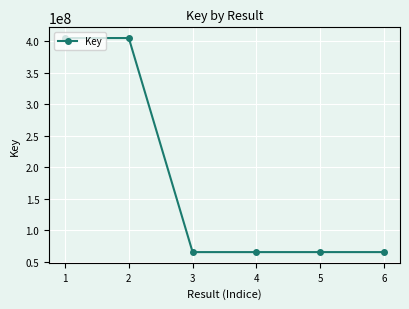

The value at 1 is 404755917. True or false?

True